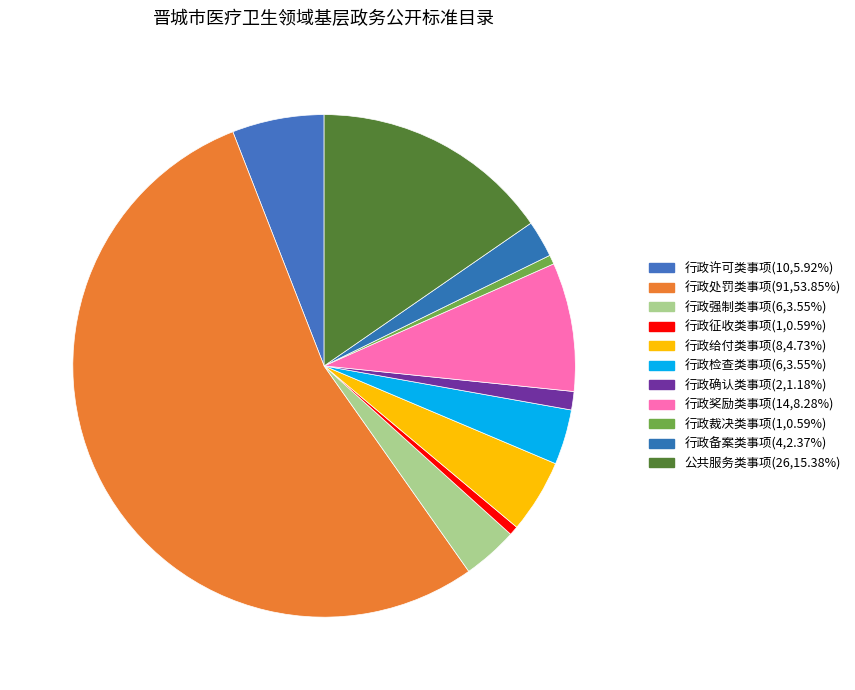

What is the smallest slice in the pie chart?

行政征收类事项